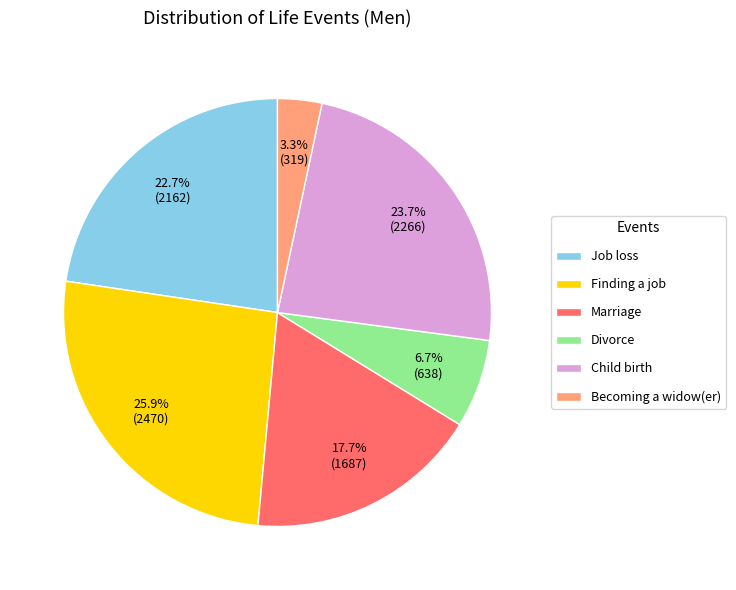

Which category has the smallest portion of the pie?

Becoming a widow(er)